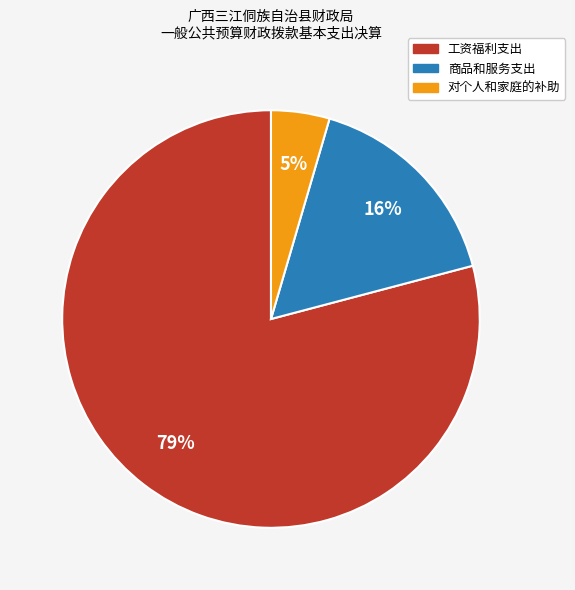

To the nearest percent, what is the average slice percentage?

33%